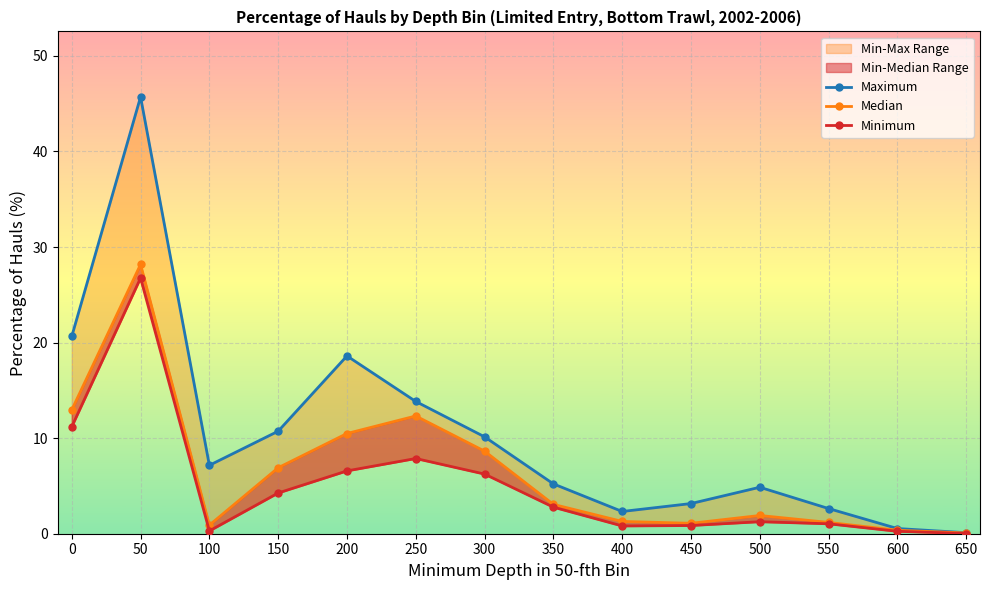

Between 250 and 500, which series saw the biggest shift?

Median